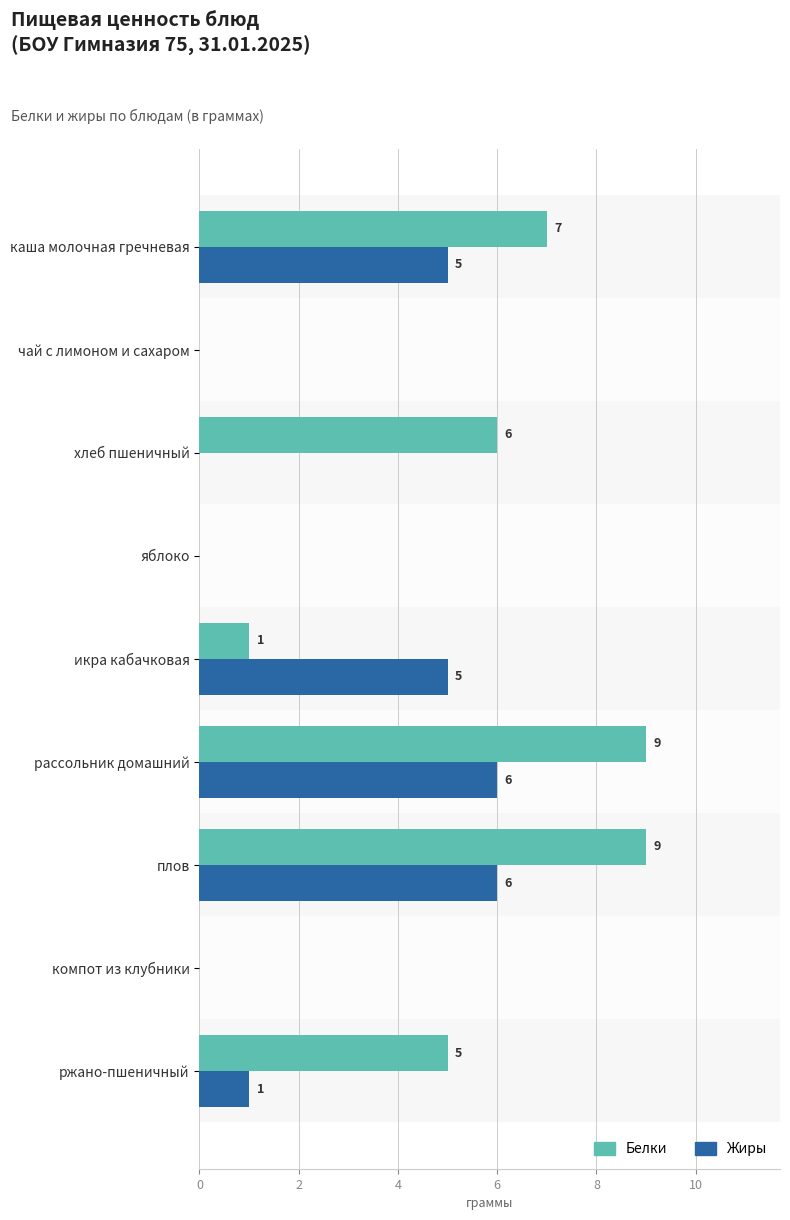

True or false: Жиры has a value of 3 at плов.

False